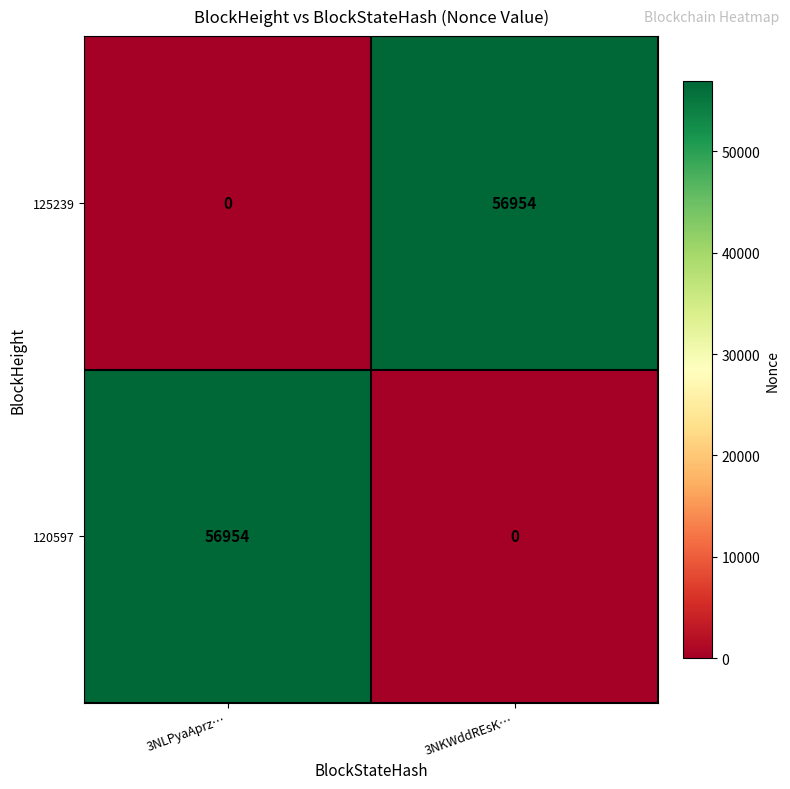

At 3NKWddREsK…, list the series in order from largest to smallest.

125239, 120597